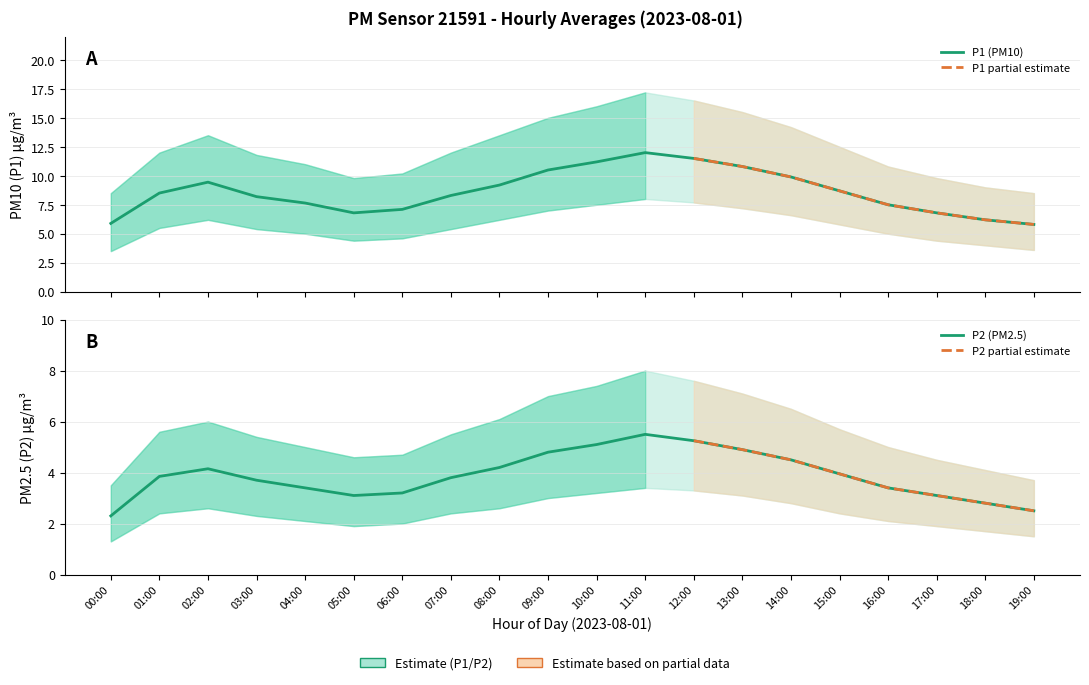

At which category is the sum across all series the highest?

11:00